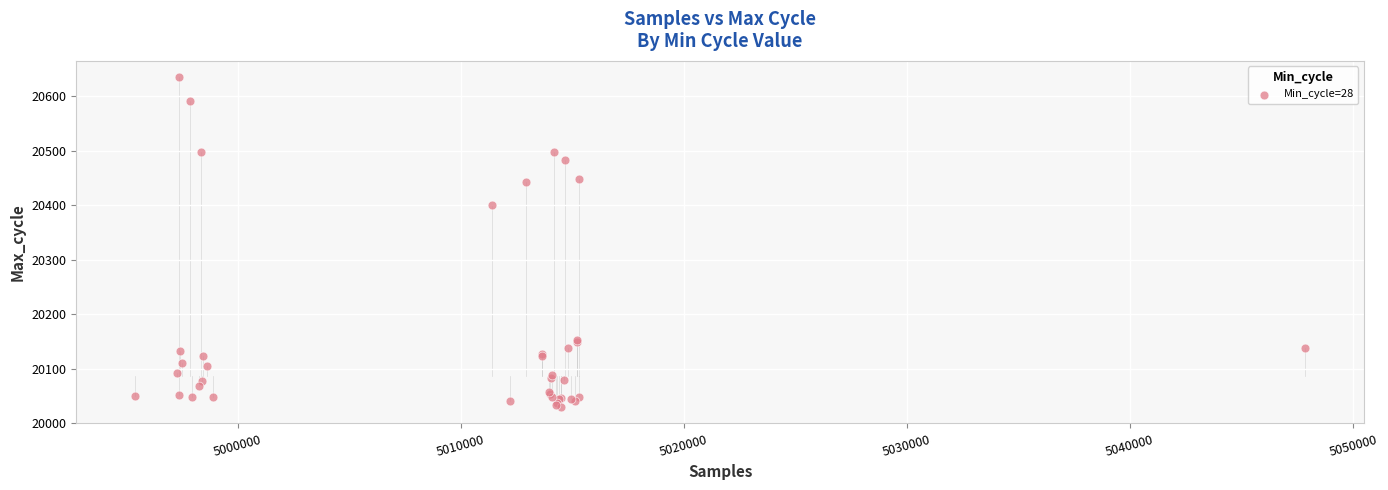

What Y value in the scatter plot is closest to 20332?

20401